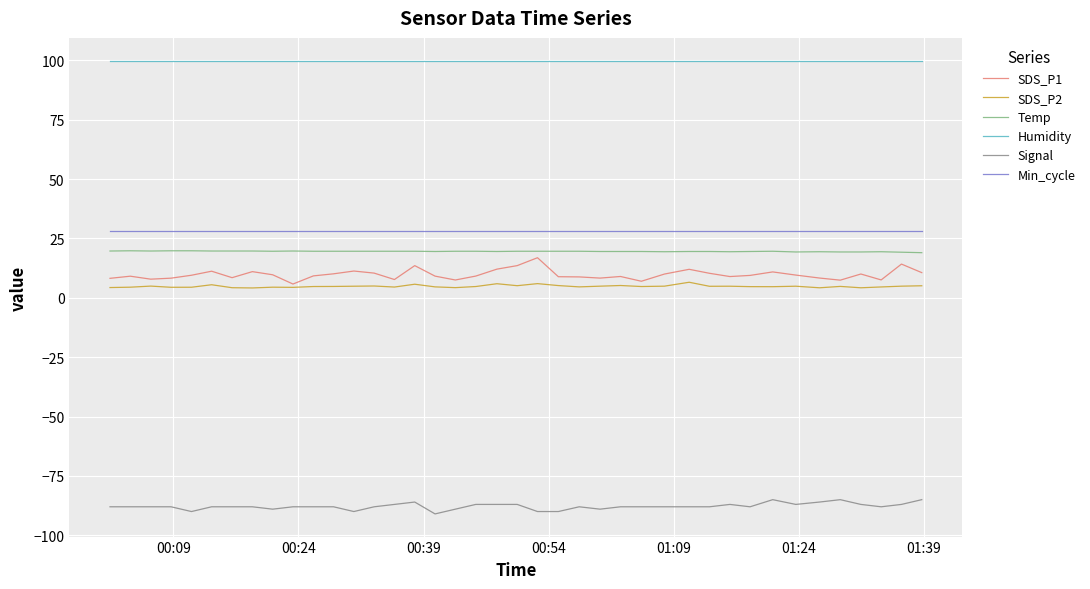

True or false: Min_cycle and Temp cross at least once.

False